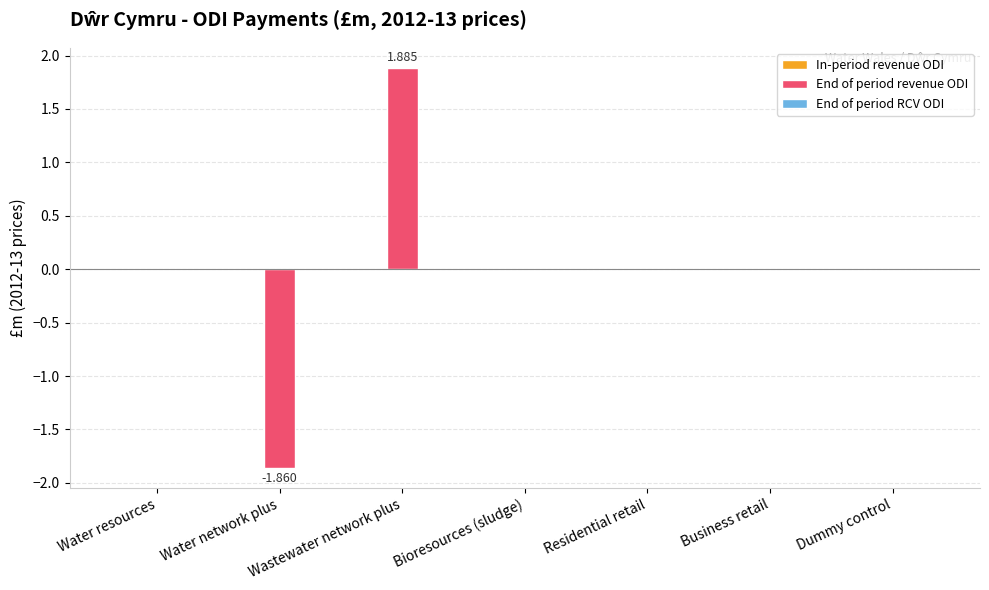

Which label corresponds to the largest value in the chart?

Wastewater network plus